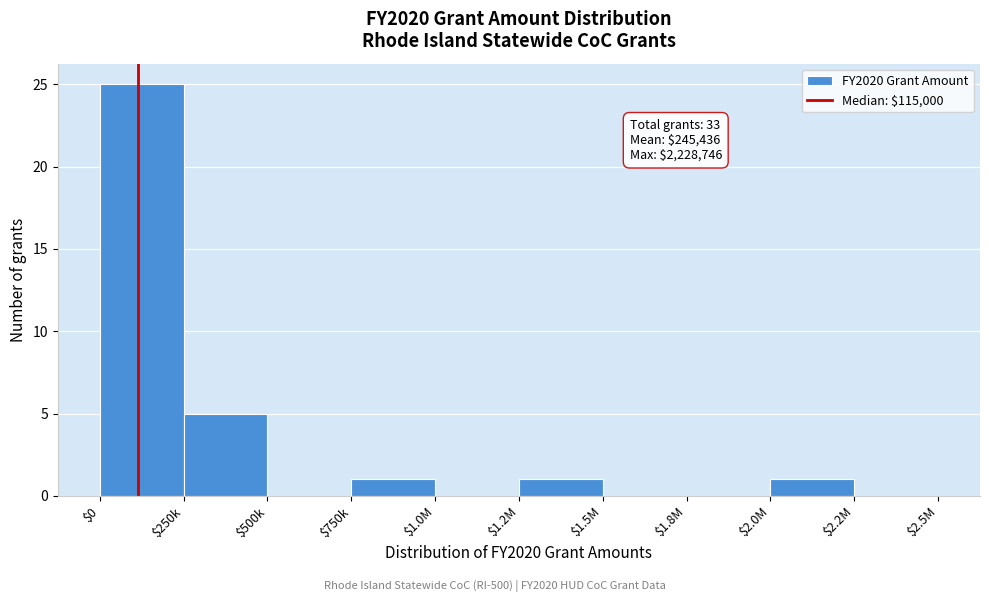

What is the sum of all values?

33